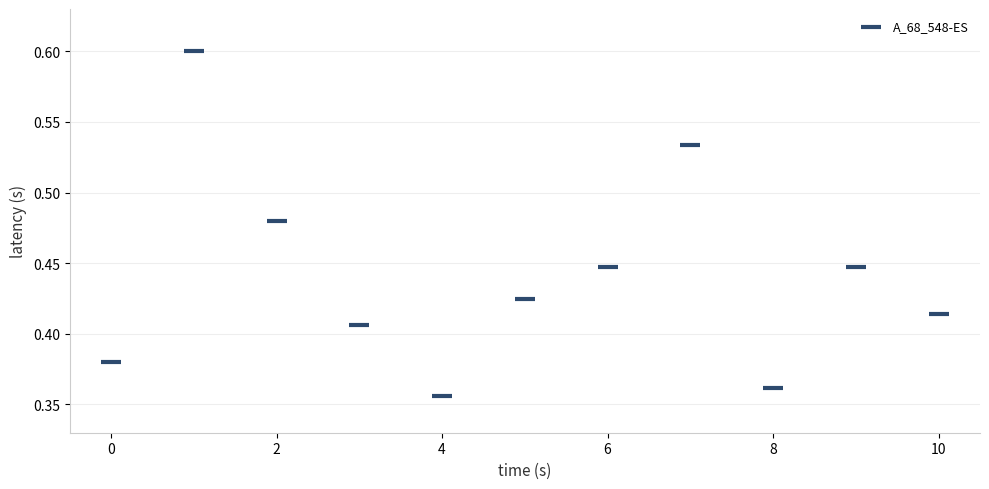

Count the number of points in this scatter plot.

11